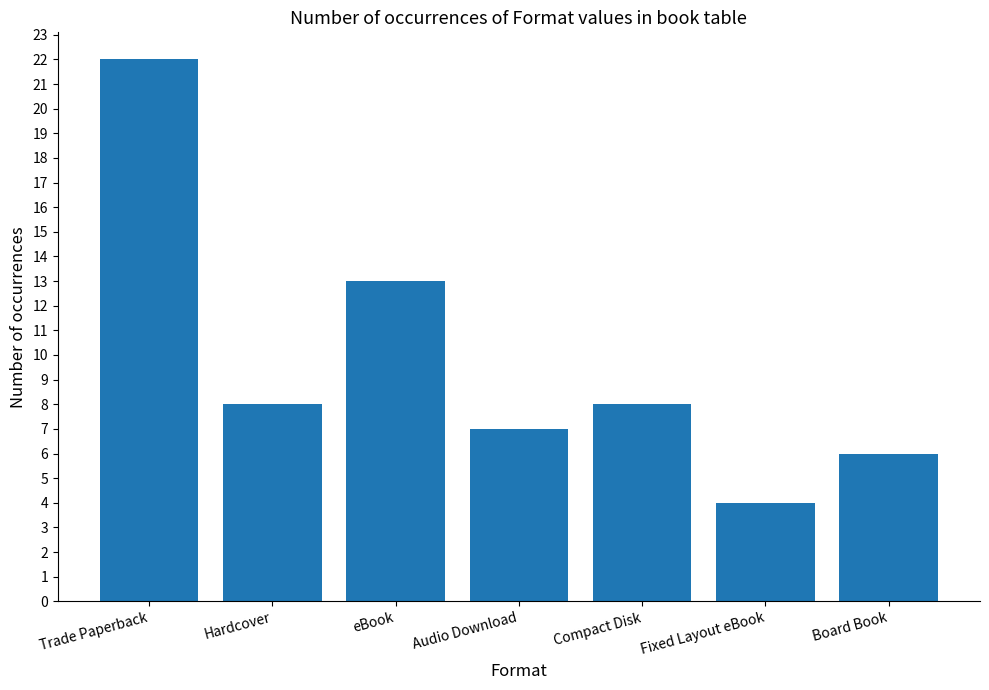

What is the sum of all values?

68